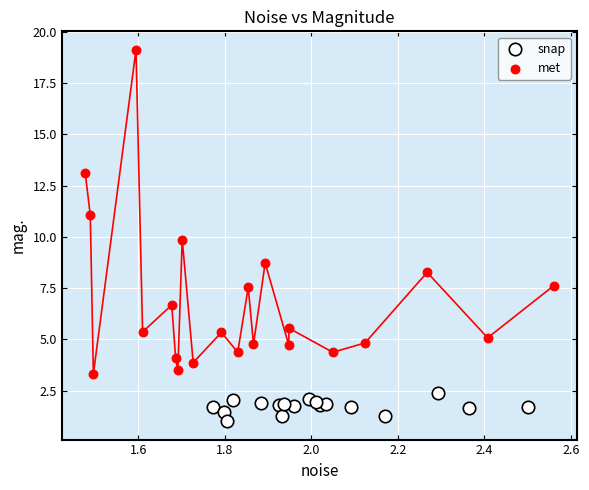

Which series contains the highest Y value?

met